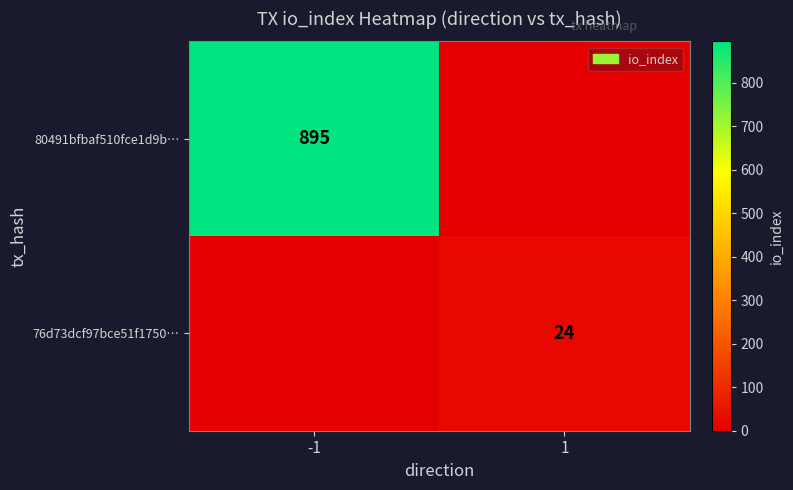

Is it true that 80491bfbaf510fce1d9b… equals 454 at -1?

False